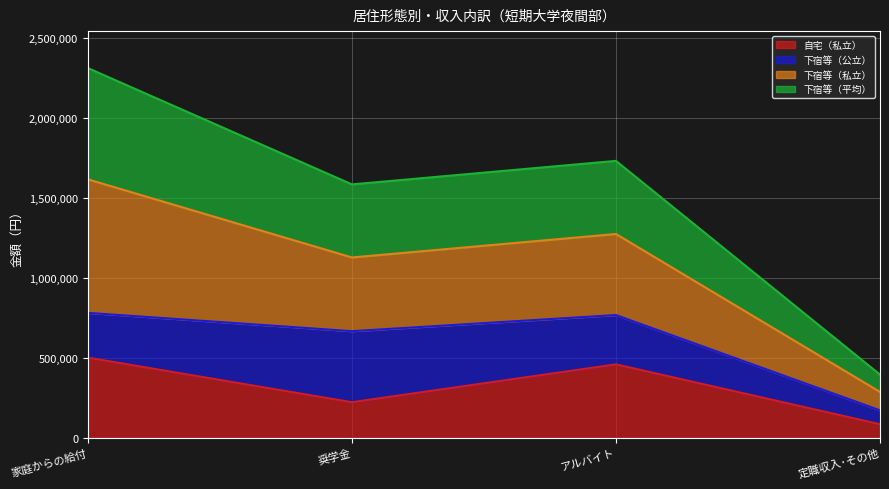

How many lines are shown in the chart?

4